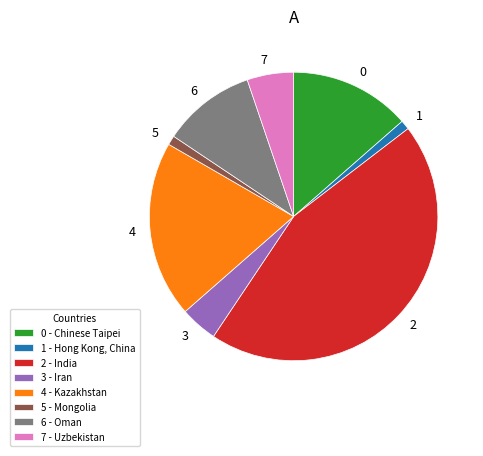

Is 2 the majority of the pie?

No